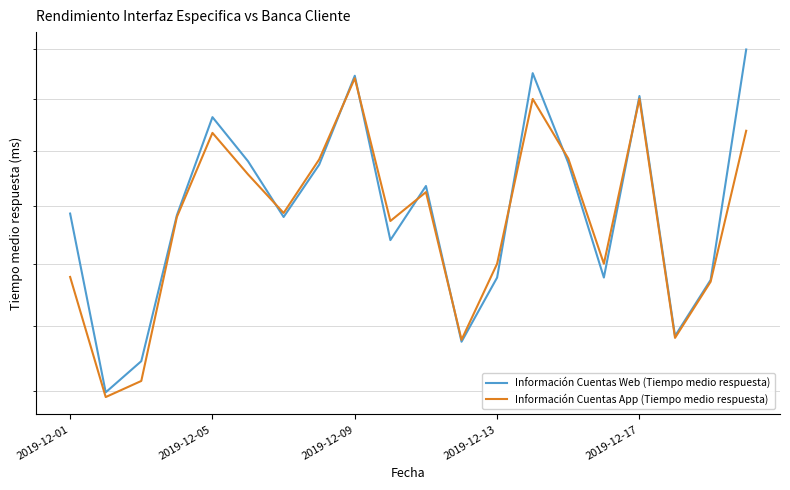

Is this an area chart (filled region under the line)?

No